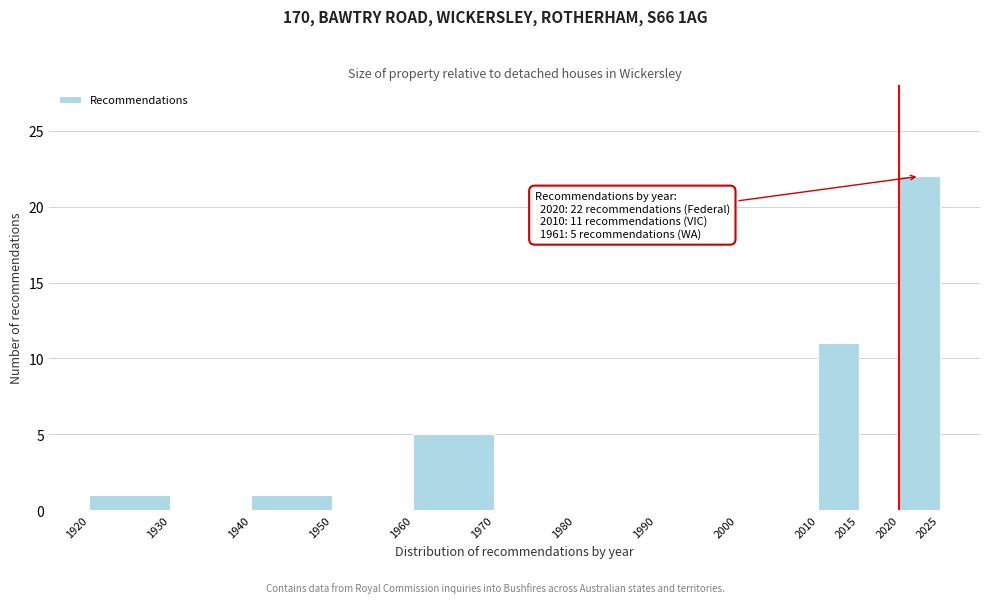

Over which range of the x-axis is the bar tallest?

2020 to 2025